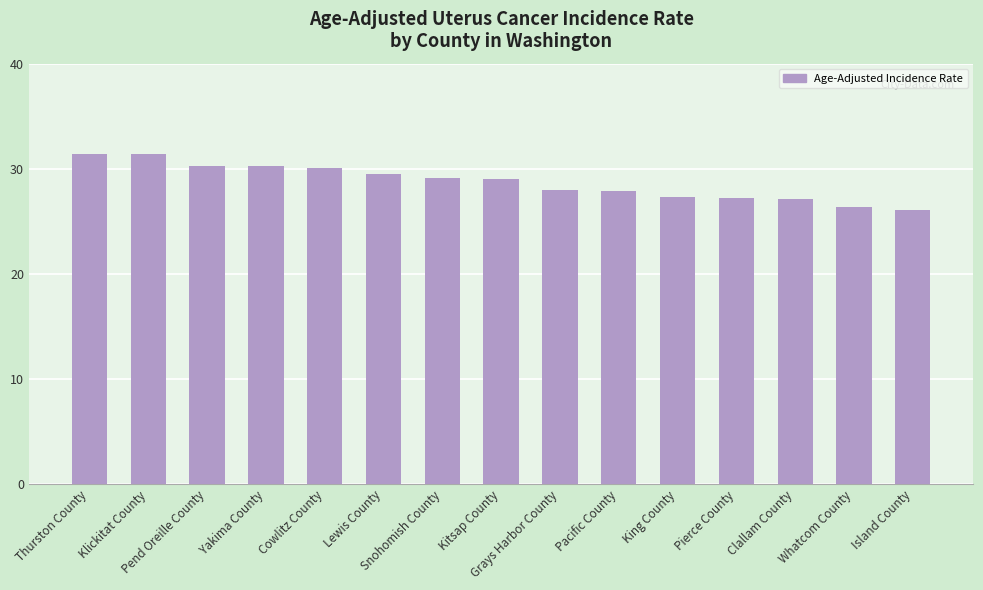

Are the bars grouped side by side (vs. stacked)?

No